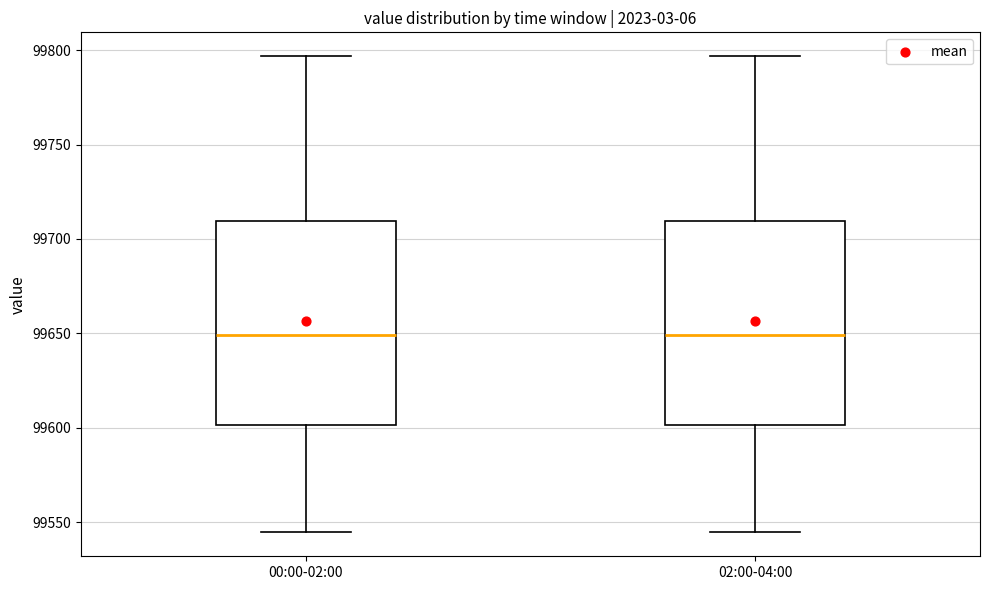

Where is the upper edge of the box for 02:00-04:00 on the y-axis? The values are not printed on the chart, so give them approximately, as read against the axis.

99710